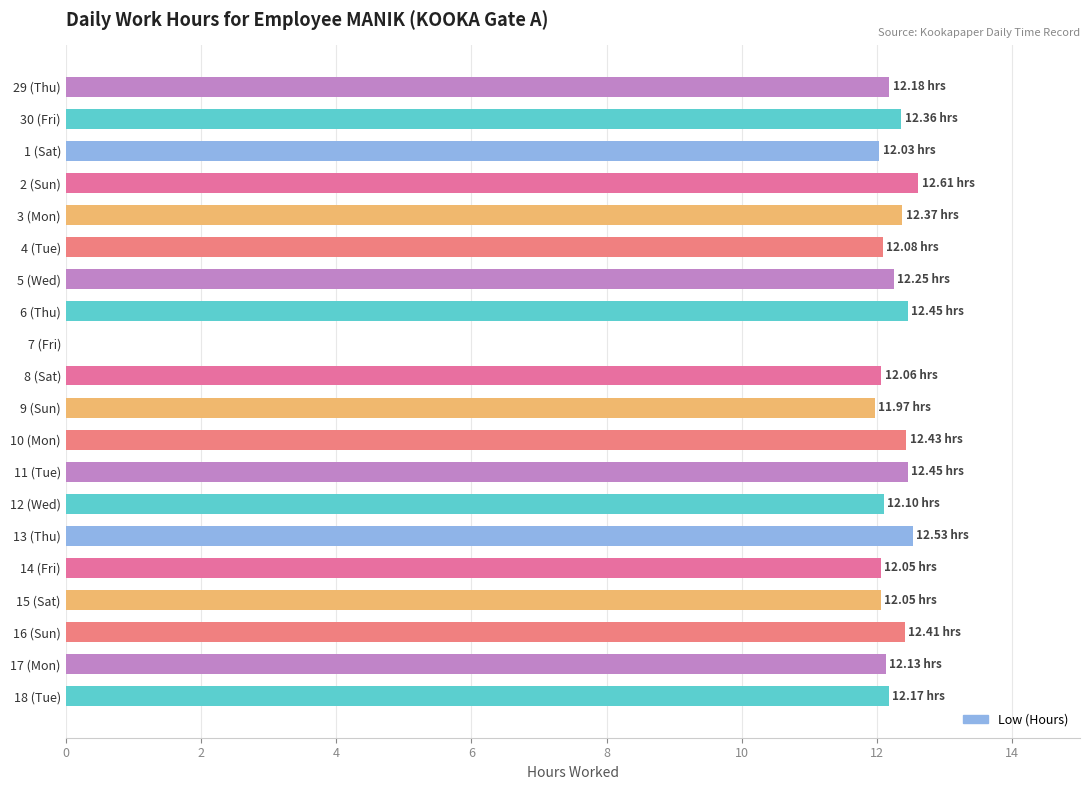

What is the ratio of the value at 12 (Wed) to the value at 13 (Thu)?

1.0